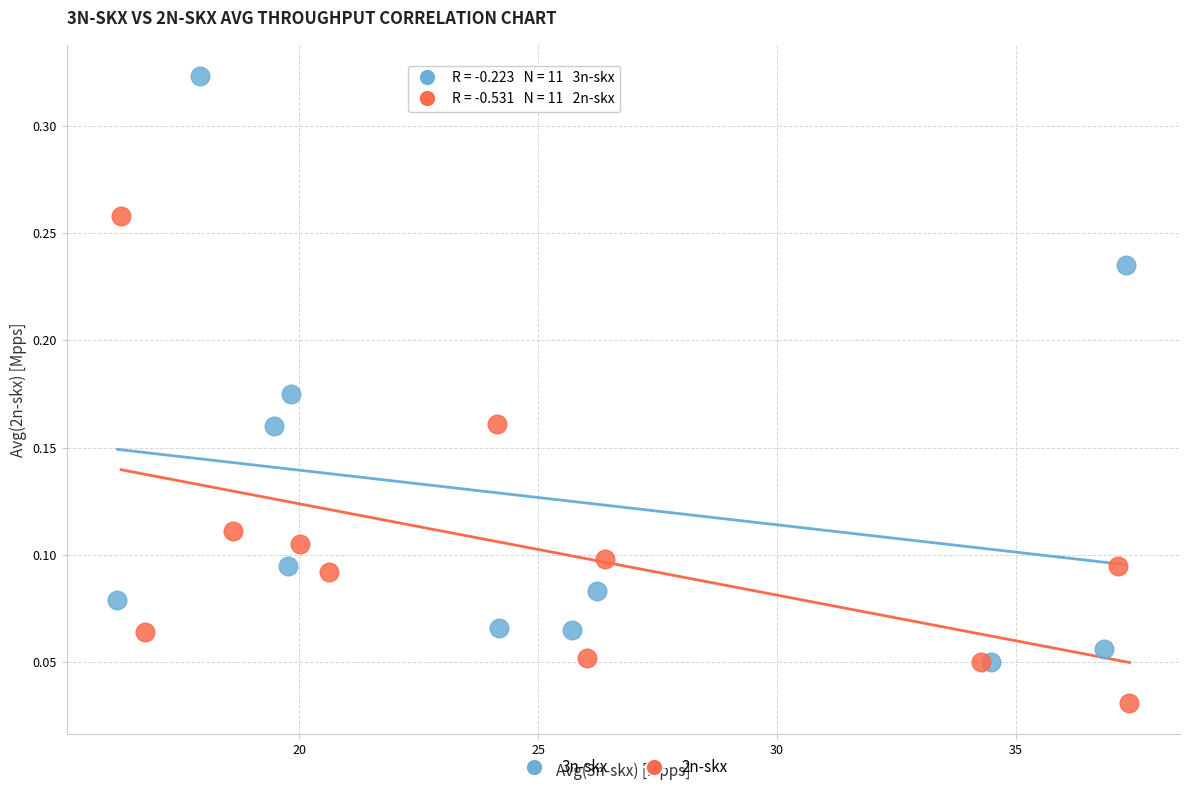

Which series contains the highest Y value?

3n-skx